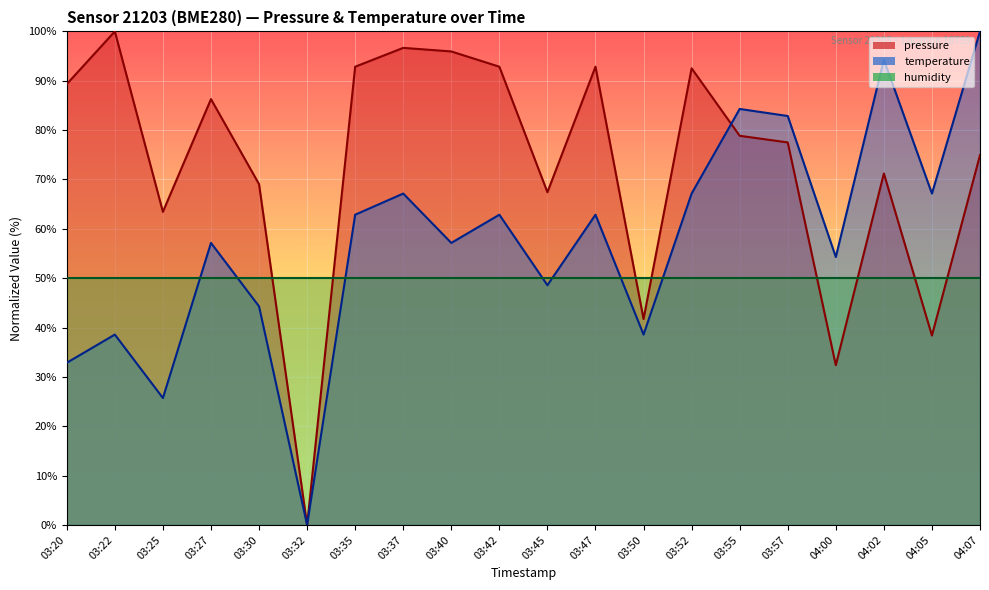

True or false: temperature has a value of 38.6 at 03:22.

True